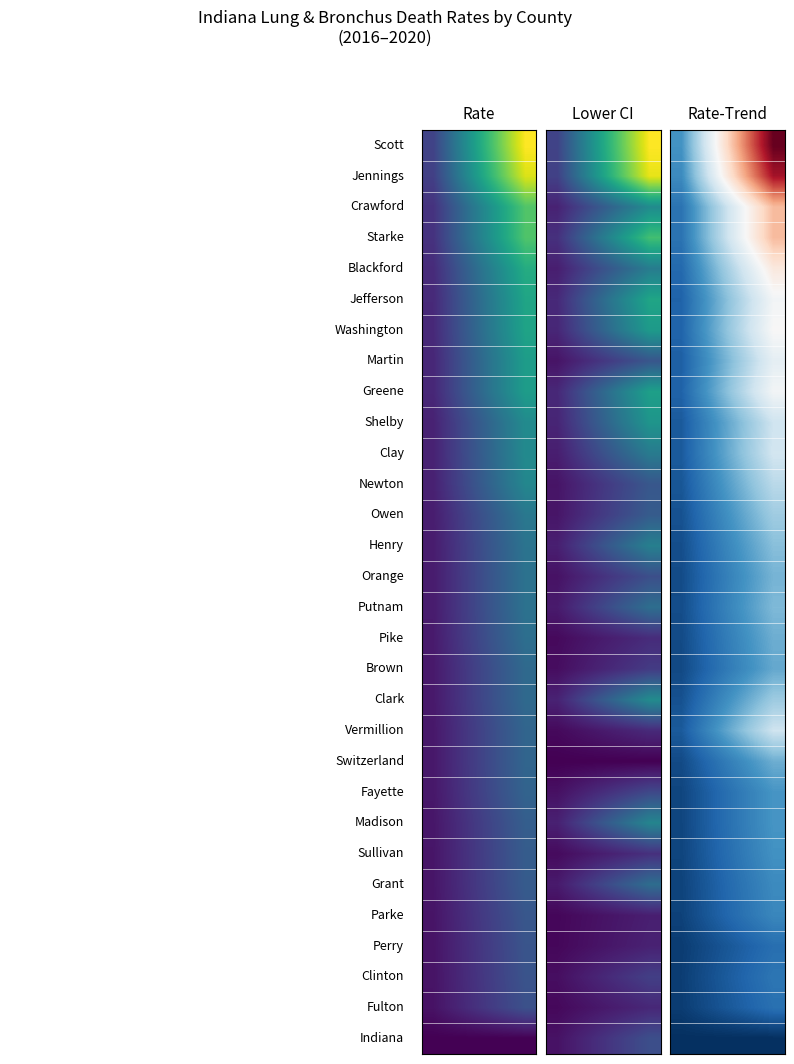

What is the total value across all series at 0.4?

6.5